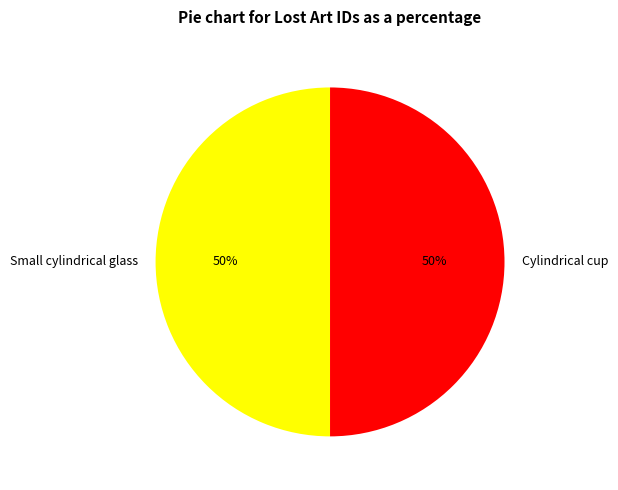

How many slices are in this pie chart?

2